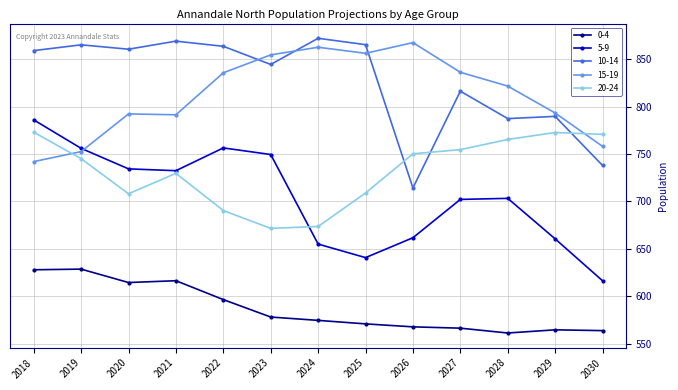

True or false: 20-24 and 15-19 cross at least once.

True